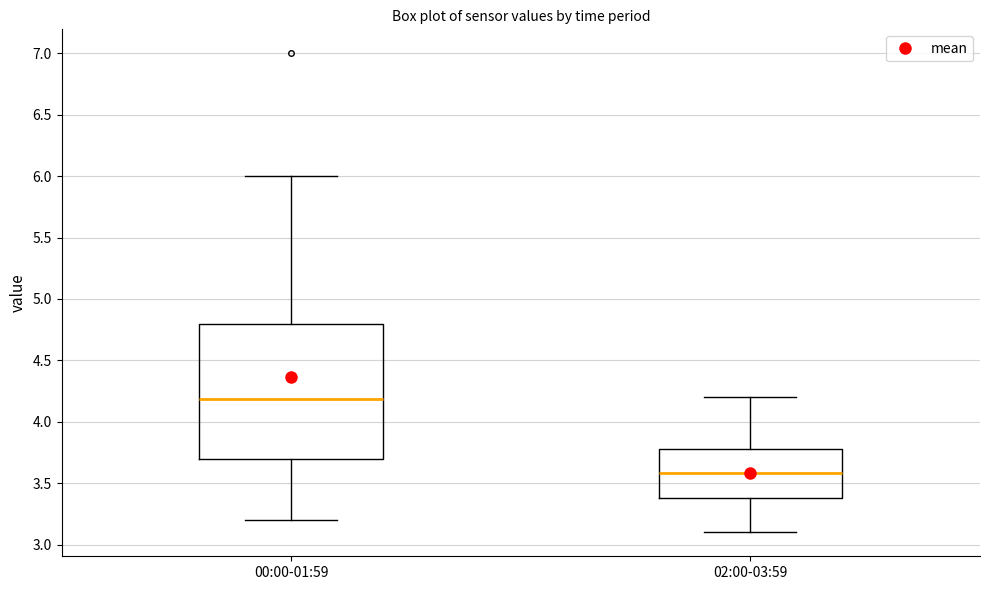

Reading left to right, transcribe this box plot: for each box, give where its median line is, the range the box spans, and where its two whiskers end, as read against the y-axis. The values are not printed on the chart, so give them approximately, as read against the axis.

00:00-01:59: median 4.2, box 3.7 to 4.8, whiskers 3.2 to 6.0
02:00-03:59: median 3.6, box 3.4 to 3.8, whiskers 3.1 to 4.2